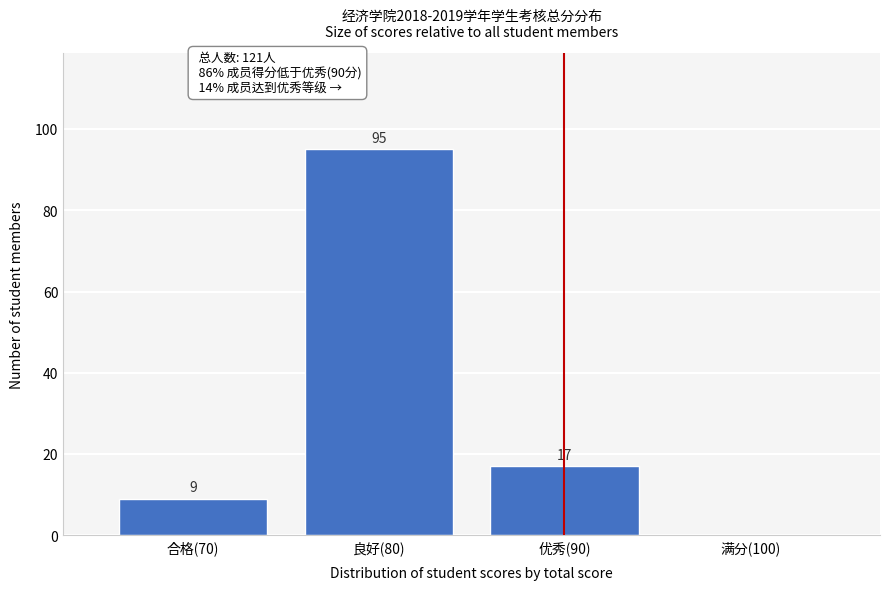

Reading left to right, transcribe all the data shown in this chart.

合格(70)=9	良好(80)=95	优秀(90)=17	满分(100)=0